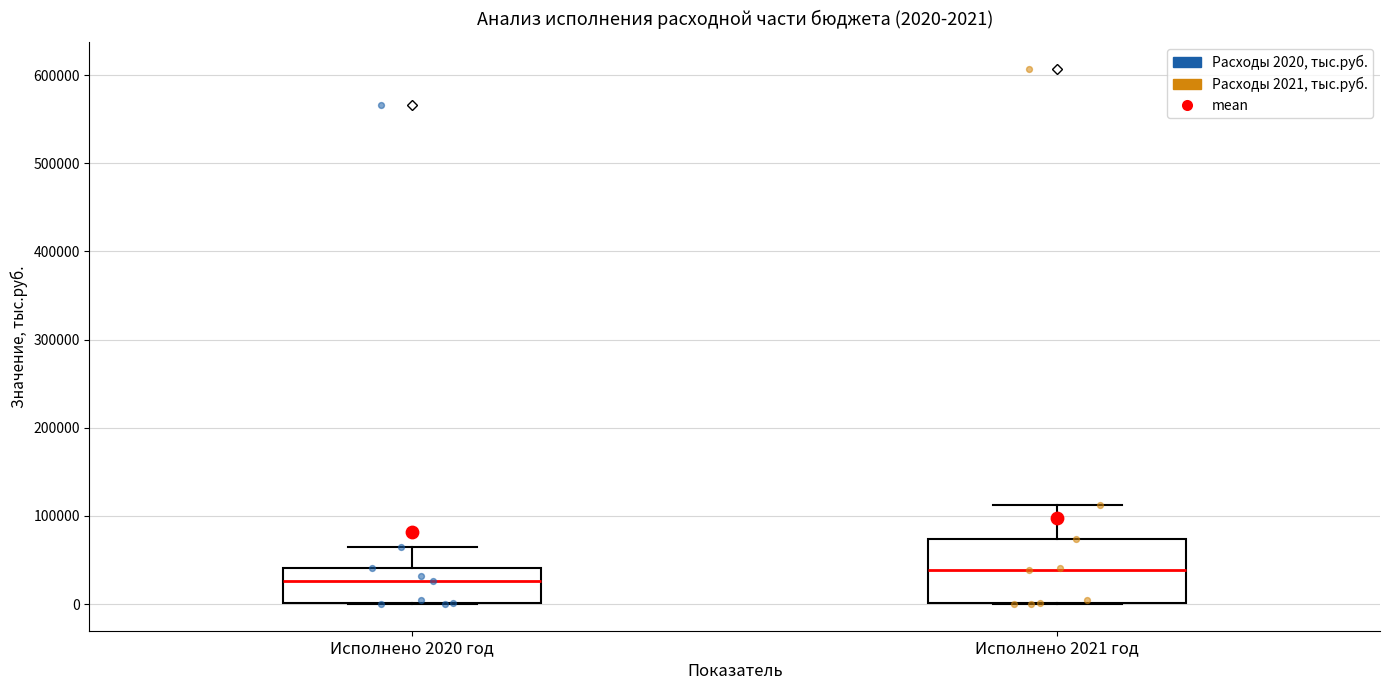

Which box has the highest median line?

Исполнено 2021 год